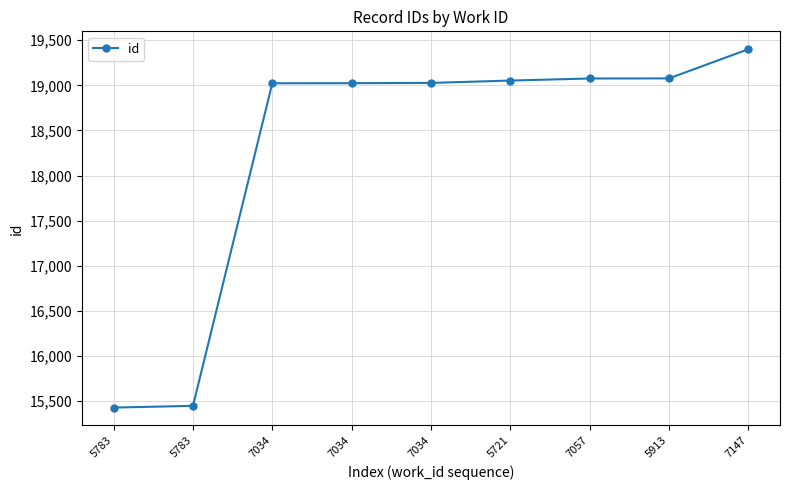

Where is the data nearest to the value 17415?

7034